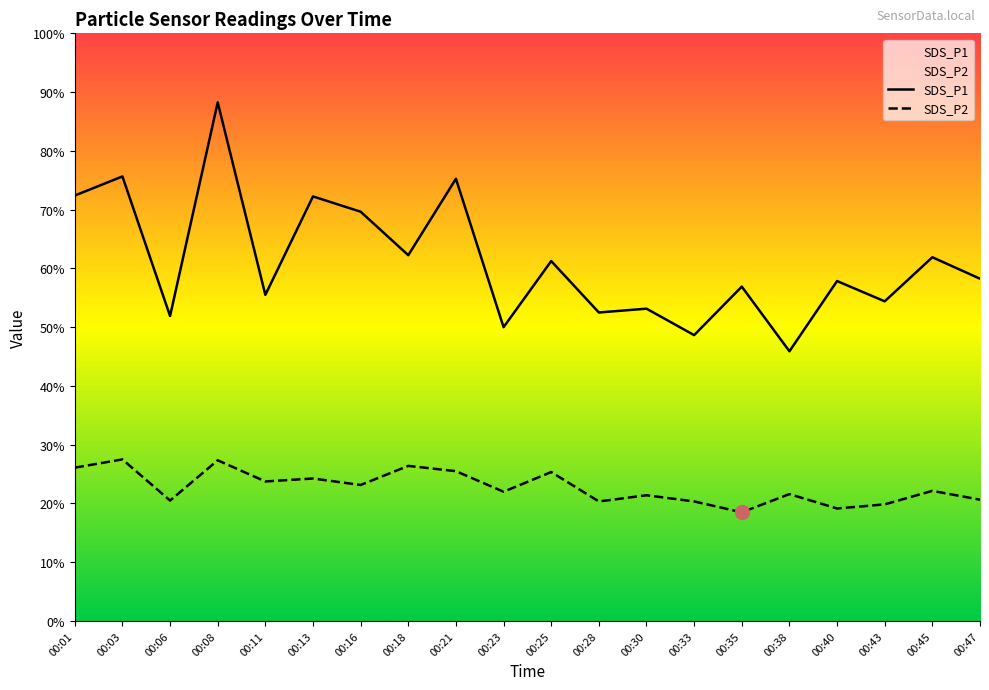

Does the chart have visible grid lines?

No